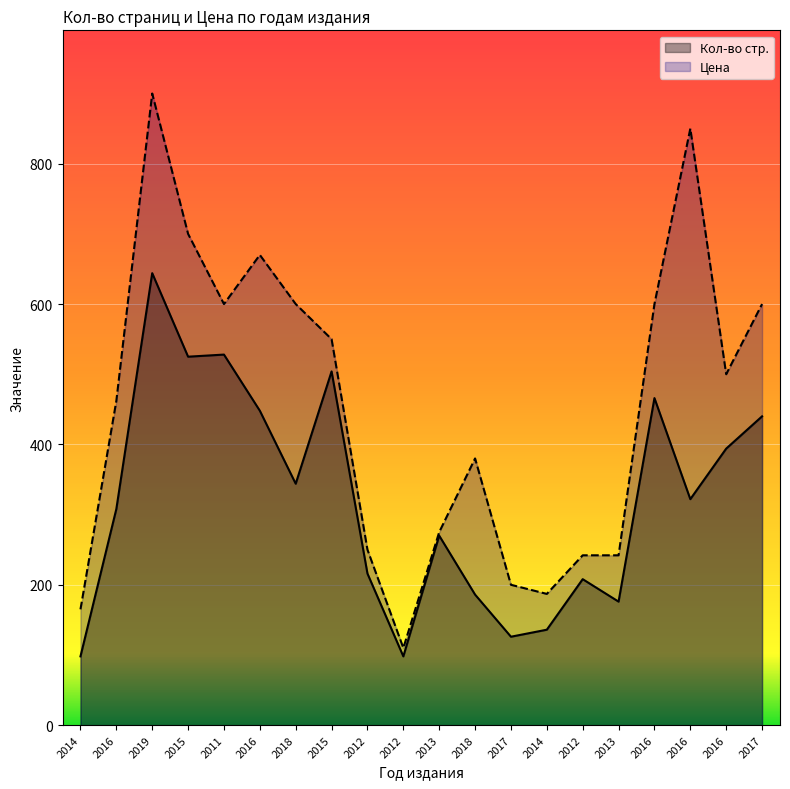

What is the highest value of the Кол-во стр. series?

644